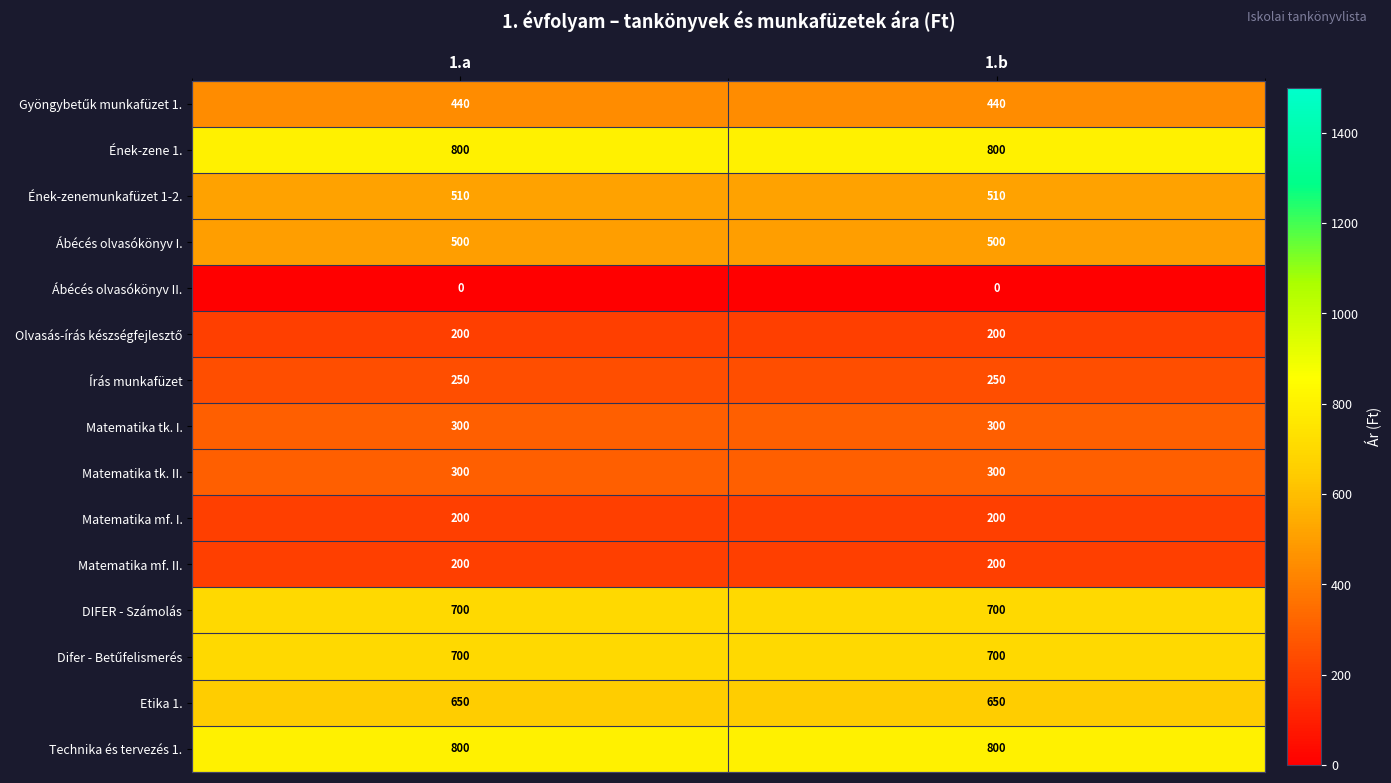

Is it true that Ének-zenemunkafüzet 1-2. equals 510 at 1.a?

True